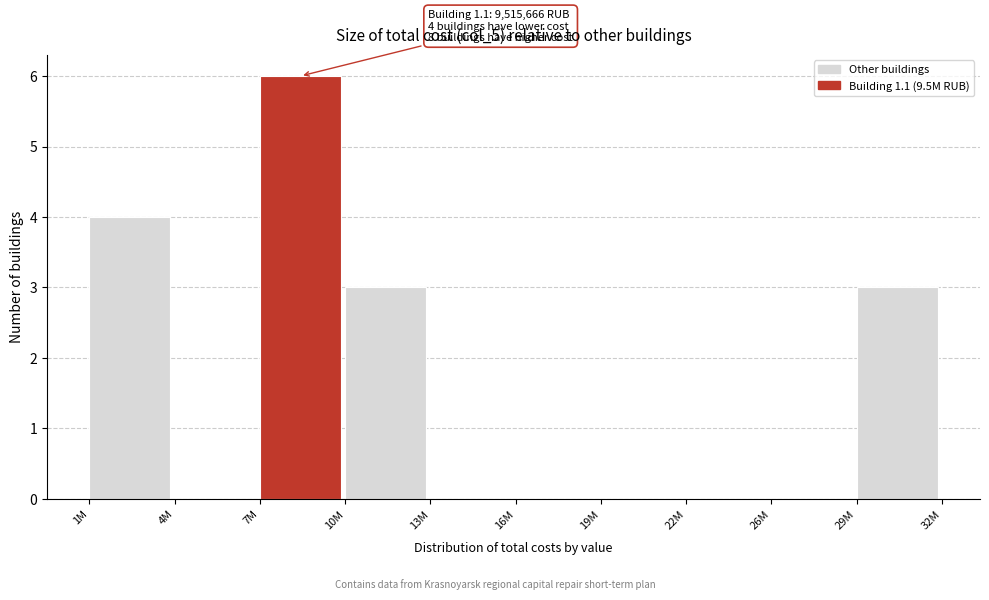

Reading left to right, extract all data points from this chart.

1M=4	4M=0	7M=6	10M=3	13M=0	16M=0	19M=0	22M=0	26M=0	29M=3